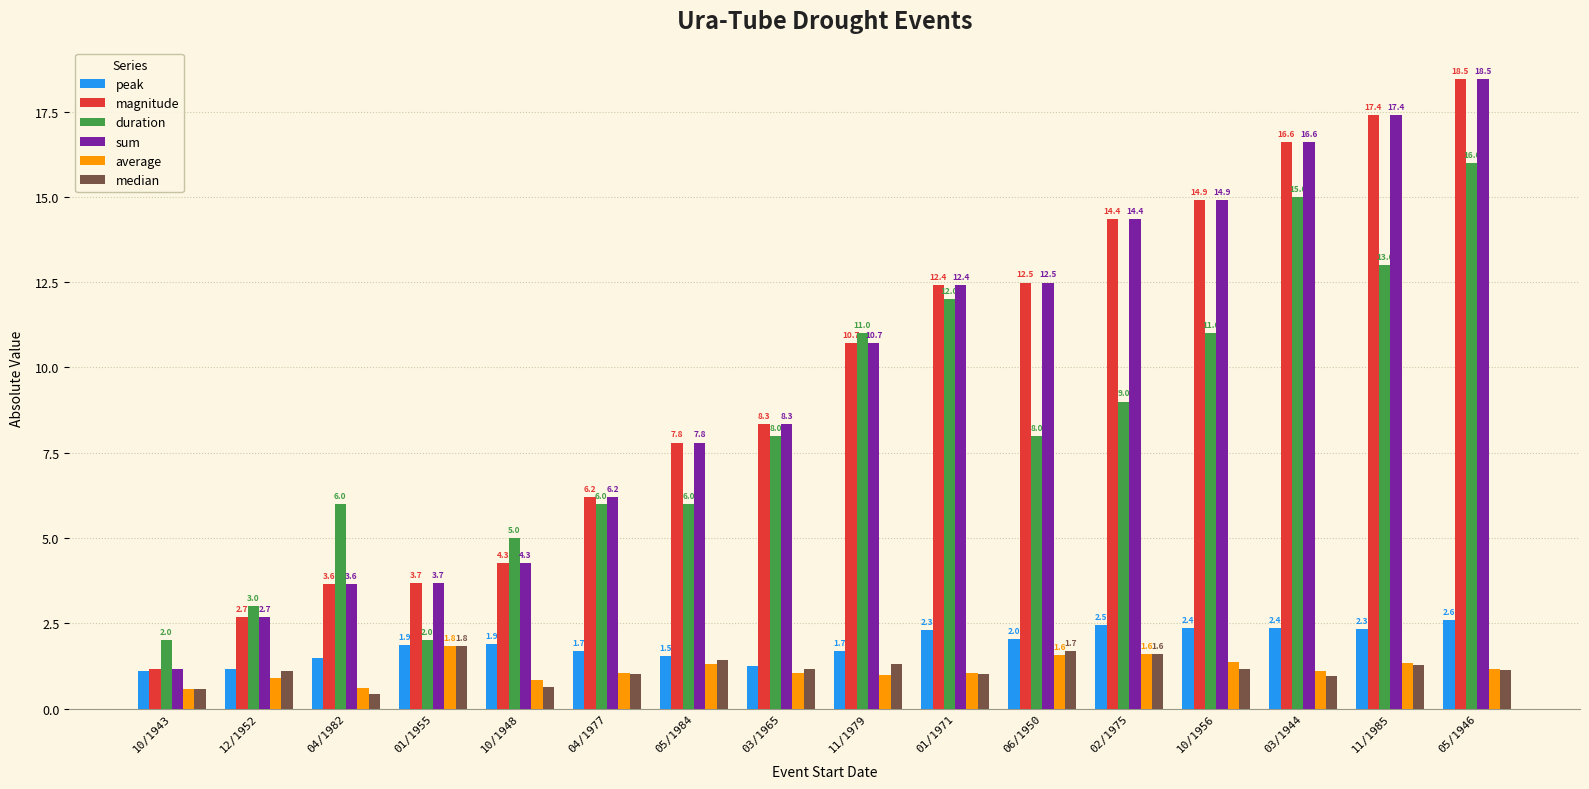

True or false: median has a value of 1.3 at 11/1985.

True